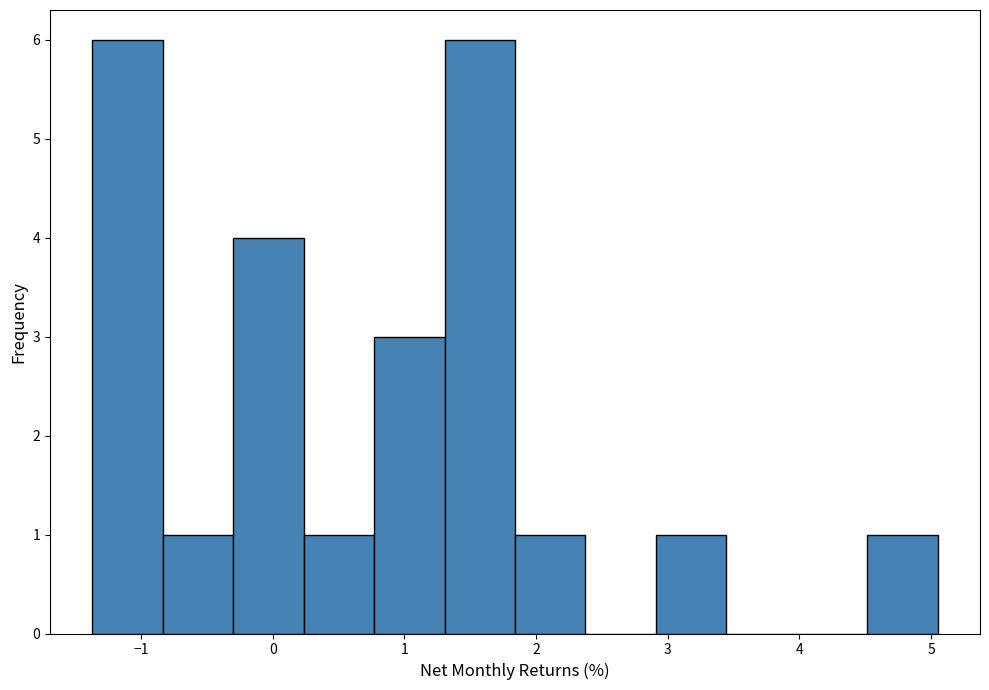

Reading left to right, list every bar in this chart as the range it spans on the x-axis followed by its height. Neither the bar edges nor the heights are printed on the chart, so give them approximately, as read against the axes.

-1.4 to -0.8: 6
-0.8 to -0.3: 1
-0.3 to 0.2: 4
0.2 to 0.8: 1
0.8 to 1.3: 3
1.3 to 1.8: 6
1.8 to 2.4: 1
2.4 to 2.9: 0
2.9 to 3.4: 1
3.4 to 4.0: 0
4.0 to 4.5: 0
4.5 to 5.1: 1